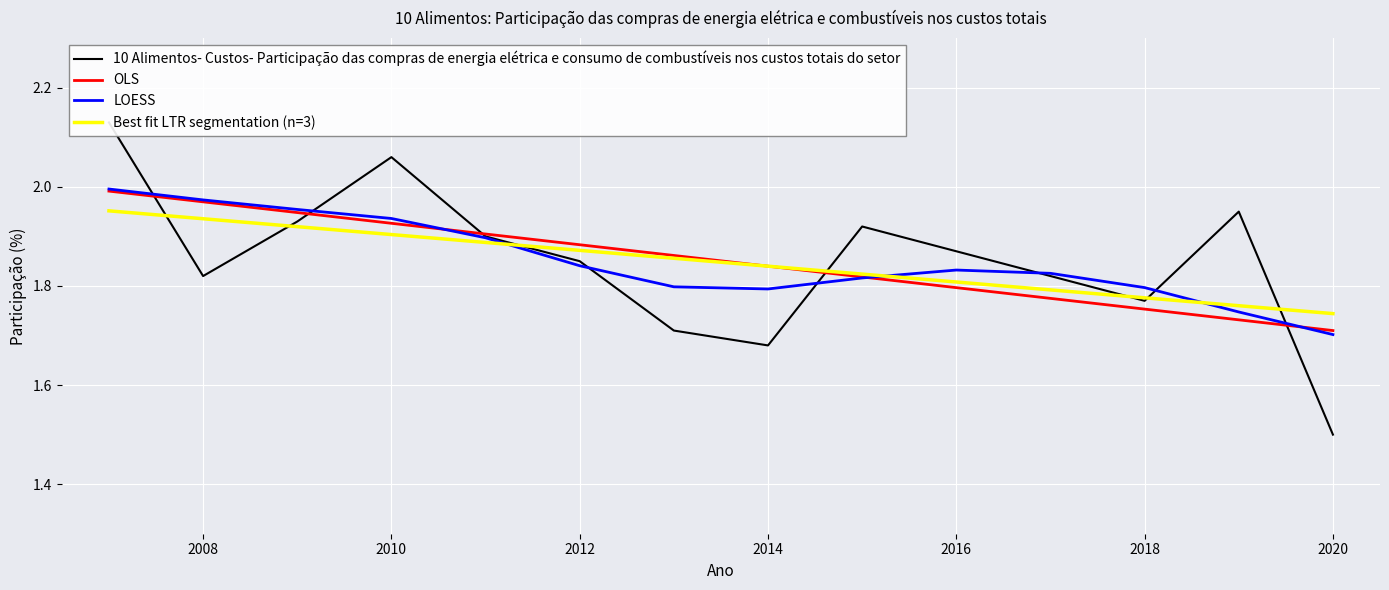

Which category has the lowest value in the LOESS series?

2020